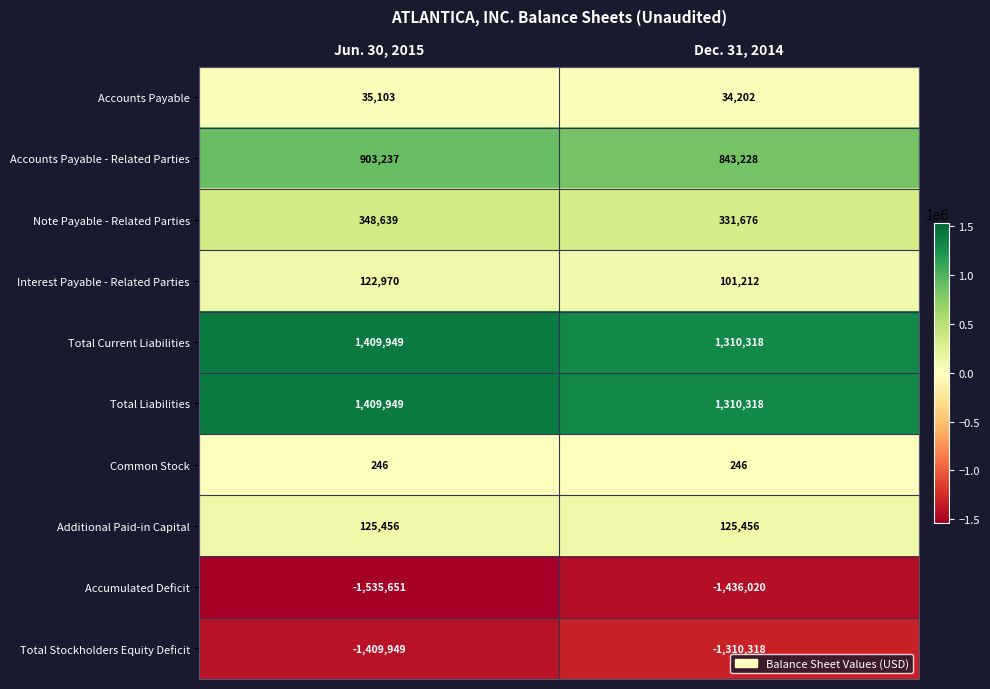

What is the spread (max minus min) of values at Dec. 31, 2014?

2746338